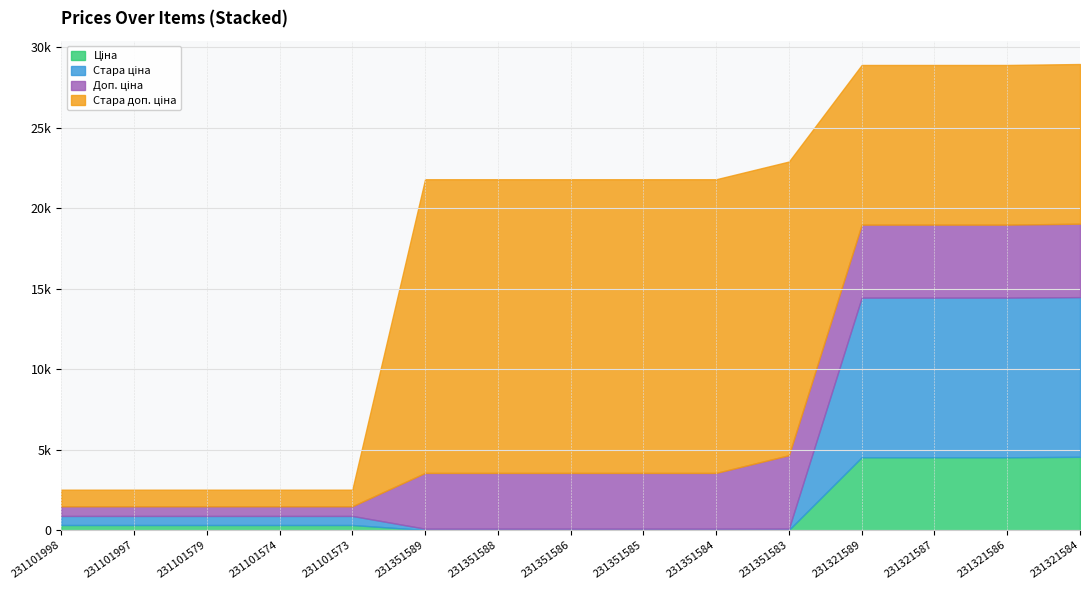

Reading left to right, what are all the values shown in this chart?

Ціна: 231101998=326.4	231101997=326.4	231101579=326.4	231101574=326.4	231101573=326.4	231351589=15.4	231351588=15.4	231351586=15.4	231351585=15.4	231351584=15.4	231351583=20.3	231321589=4531.8	231321587=4531.8	231321586=4531.8	231321584=4561.6
Стара ціна: 231101998=562.8	231101997=562.8	231101579=562.8	231101574=562.8	231101573=562.8	231351589=81.1	231351588=81.1	231351586=81.1	231351585=81.1	231351584=81.1	231351583=81.1	231321589=9916.4	231321587=9916.4	231321586=9916.4	231321584=9916.4
Доп. ціна: 231101998=599.0	231101997=599.0	231101579=599.0	231101574=599.0	231101573=599.0	231351589=3465.0	231351588=3465.0	231351586=3465.0	231351585=3465.0	231351584=3465.0	231351583=4560.0	231321589=4532.0	231321587=4532.0	231321586=4532.0	231321584=4562.0
Стара доп. ціна: 231101998=1032.0	231101997=1032.0	231101579=1032.0	231101574=1032.0	231101573=1032.0	231351589=18238.5	231351588=18238.5	231351586=18238.5	231351585=18238.5	231351584=18238.5	231351583=18238.5	231321589=9916.4	231321587=9916.4	231321586=9916.4	231321584=9916.4